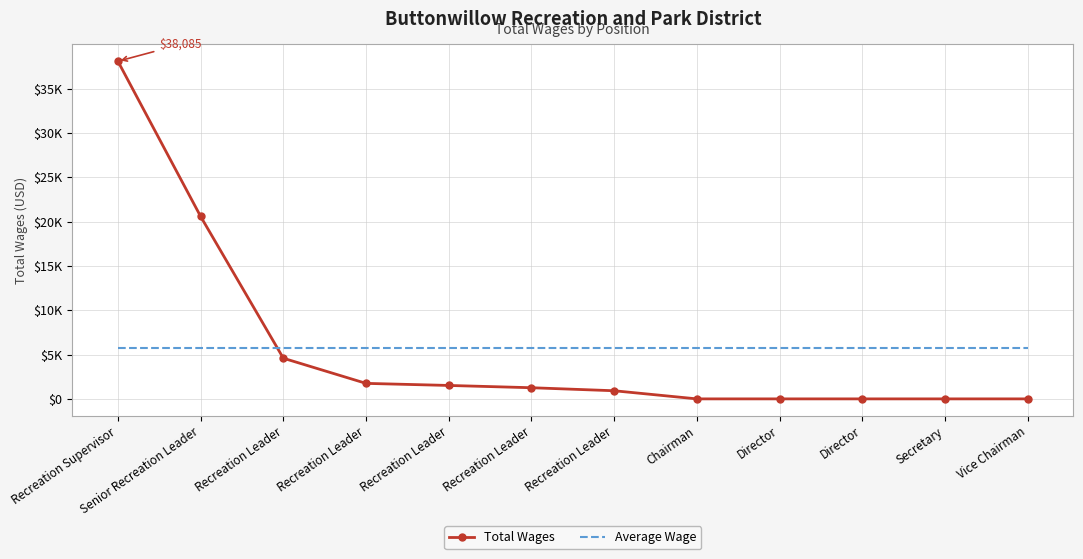

What is the sum of all Total Wages values?

68692.0